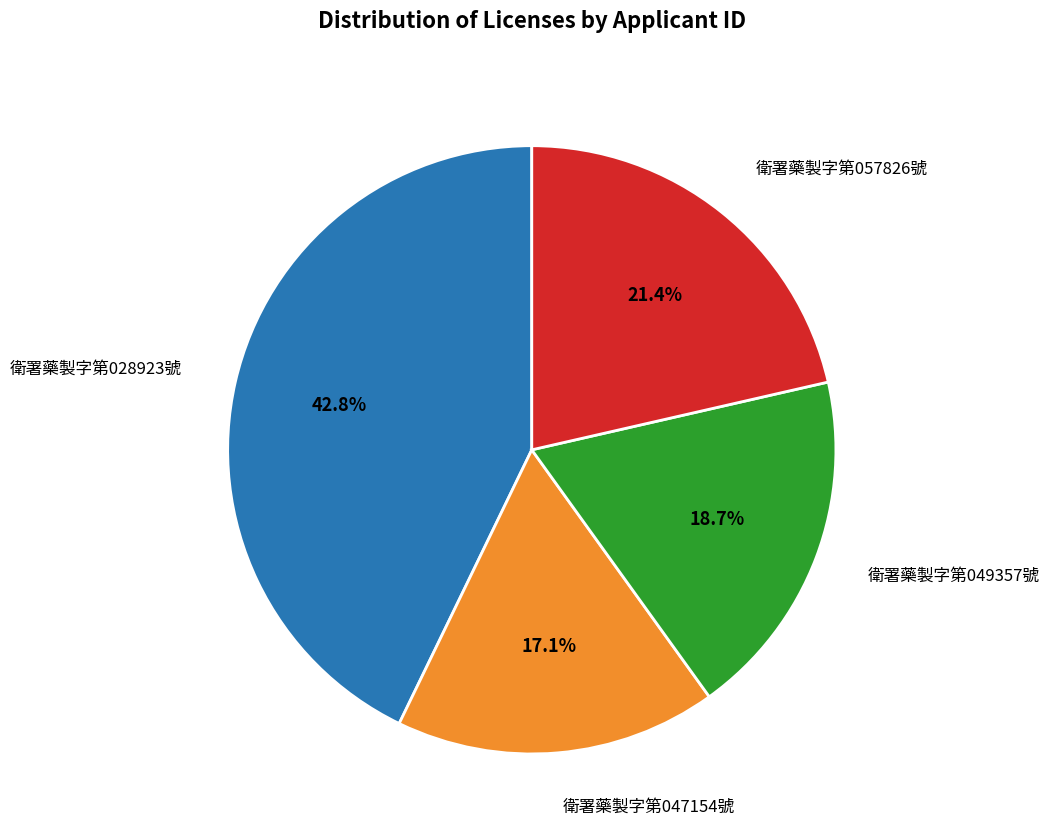

Between 衛署藥製字第049357號 and 衛署藥製字第028923號, which is larger?

衛署藥製字第028923號